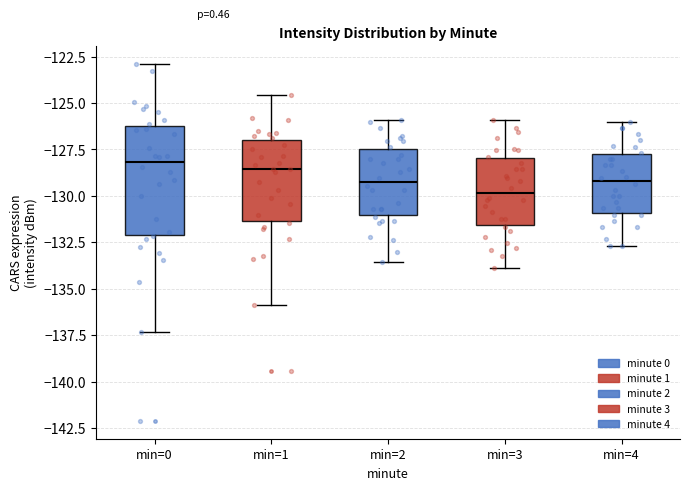

Reading left to right, transcribe this box plot: for each box, give where its median line is, the range the box spans, and where its two whiskers end, as read against the y-axis. The values are not printed on the chart, so give them approximately, as read against the axis.

min=0: median -128.0, box -132.0 to -126.0, whiskers -137.5 to -123.0
min=1: median -128.5, box -131.5 to -127.0, whiskers -136.0 to -124.5
min=2: median -129.0, box -131.0 to -127.5, whiskers -133.5 to -126.0
min=3: median -130.0, box -131.5 to -128.0, whiskers -134.0 to -126.0
min=4: median -129.0, box -131.0 to -128.0, whiskers -132.5 to -126.0